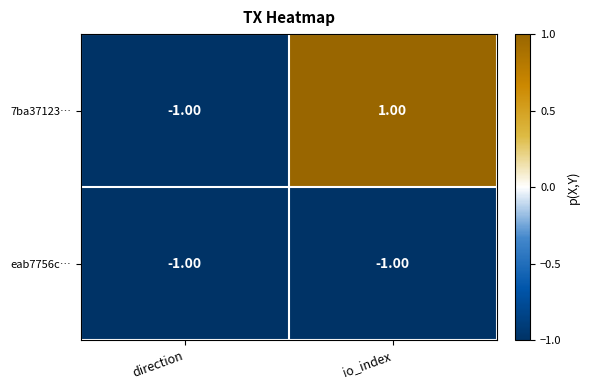

Rank the series by their average value, from highest to lowest.

7ba37123…, eab7756c…